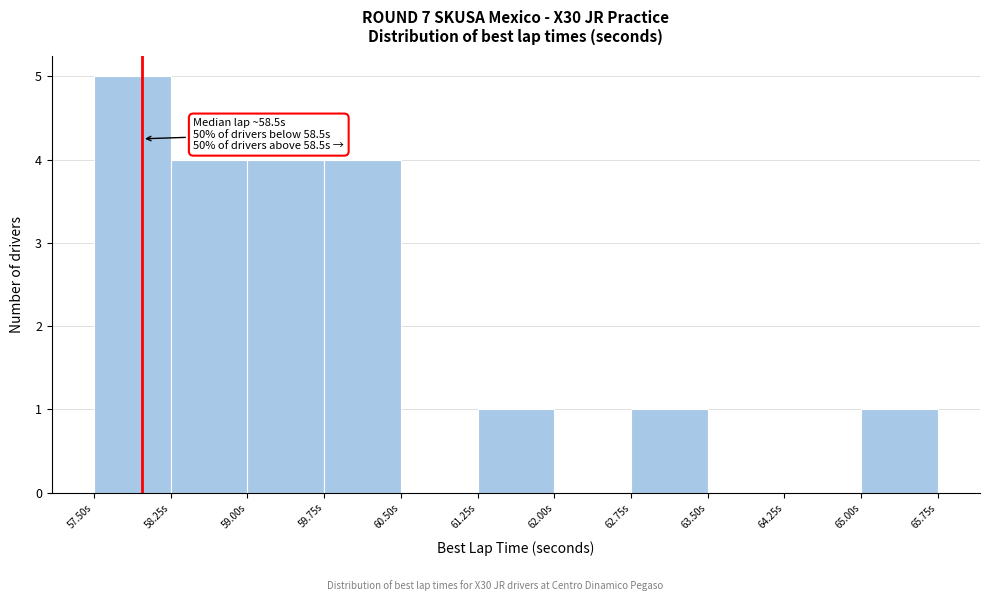

Which range on the x-axis has the tallest bar?

57.50 to 58.25